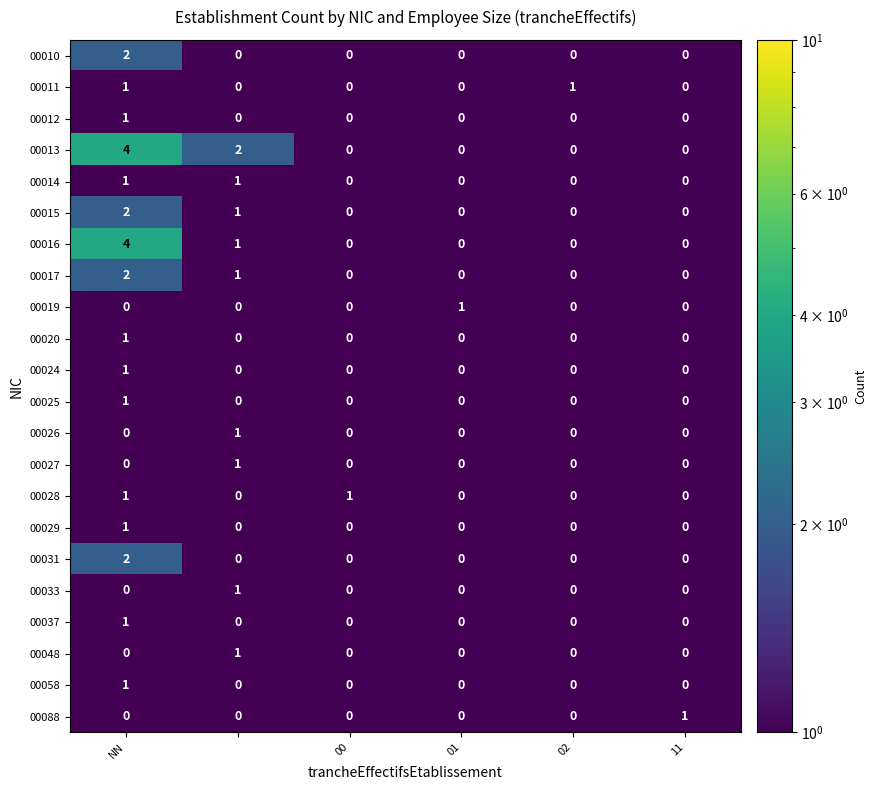

How many 00014 values are between 0 and 1?

6